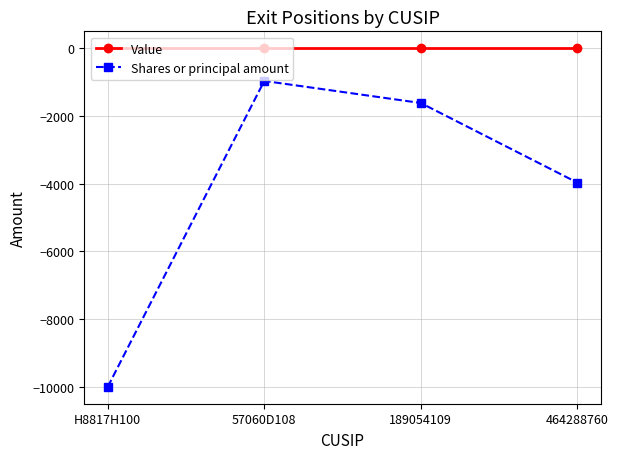

Reading left to right, extract all data points from this chart.

Value: 0	0	0	0
Shares or principal amount: -10000	-965	-1617	-3968